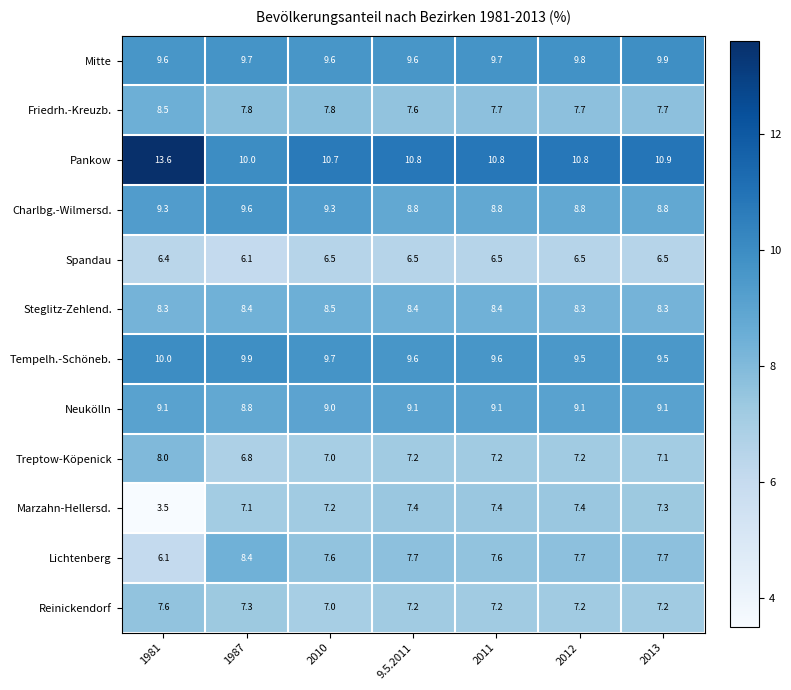

Read the Charlbg.-Wilmersd. value at 2010.

9.3